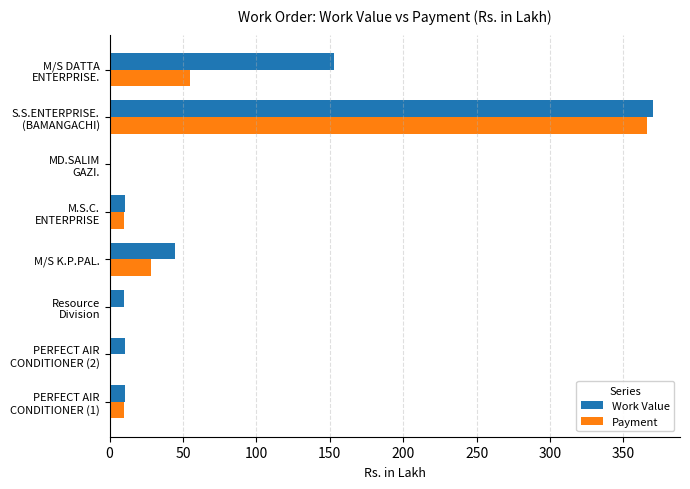

The Payment series shows 9.4 at M/S K.P.PAL.. True or false?

False